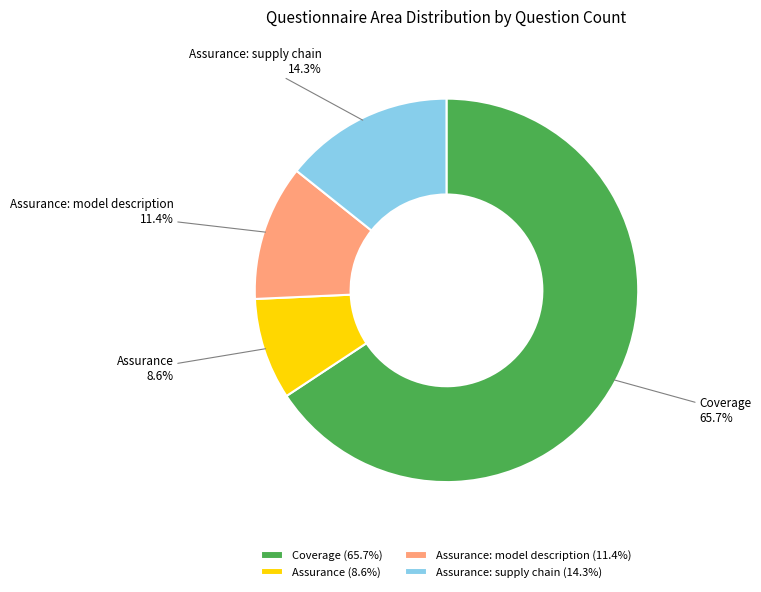

What portion of the pie excludes Assurance: model description?

88.6%